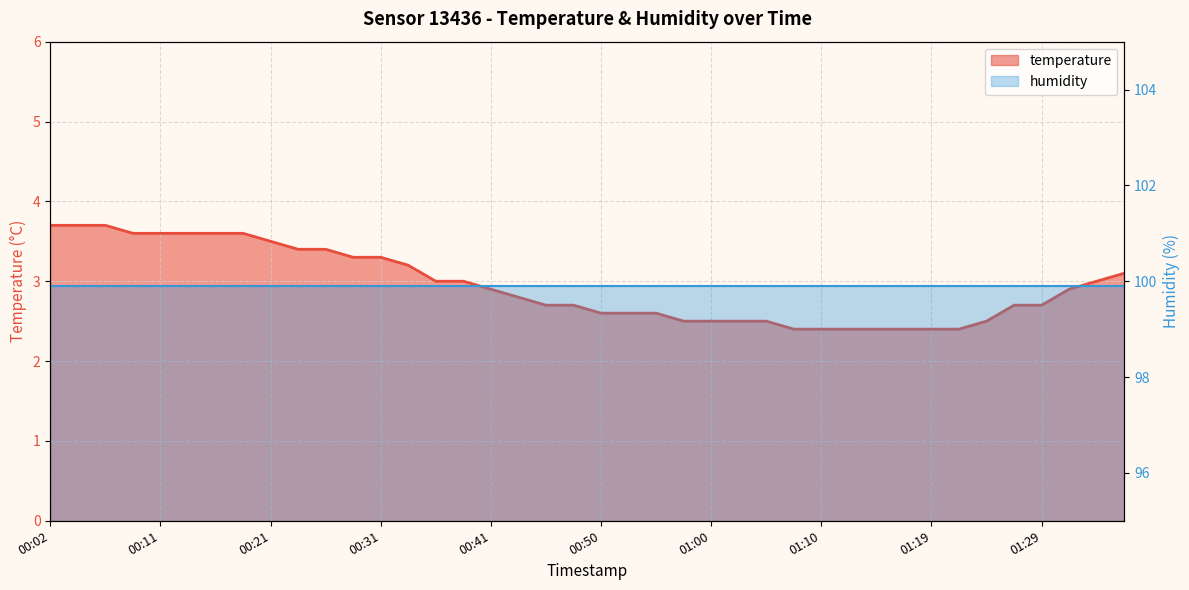

What is the approximate value at 01:12?

2.4